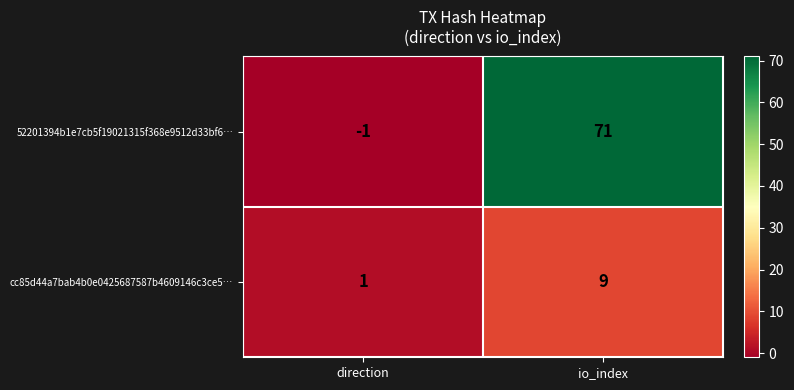

Rank the series by their average value, from lowest to highest.

cc85d44a7bab4b0e0425687587b4609146c3ce5…, 52201394b1e7cb5f19021315f368e9512d33bf6…